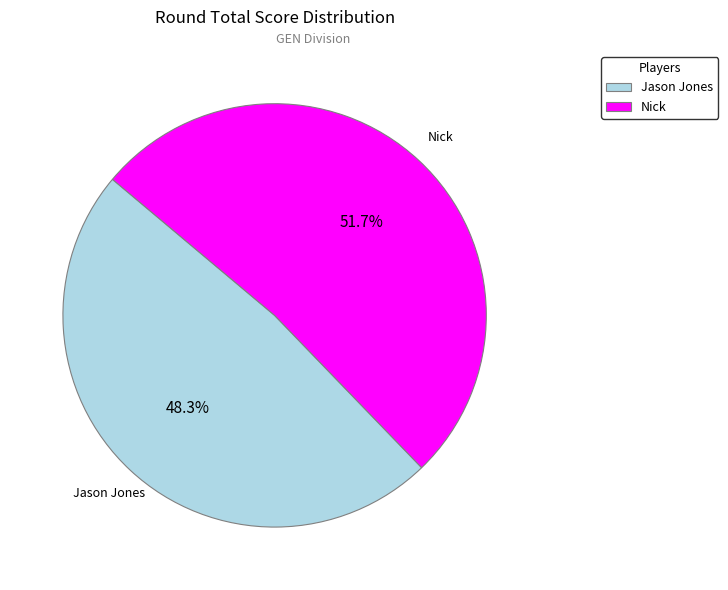

How many segments does this pie chart have?

2